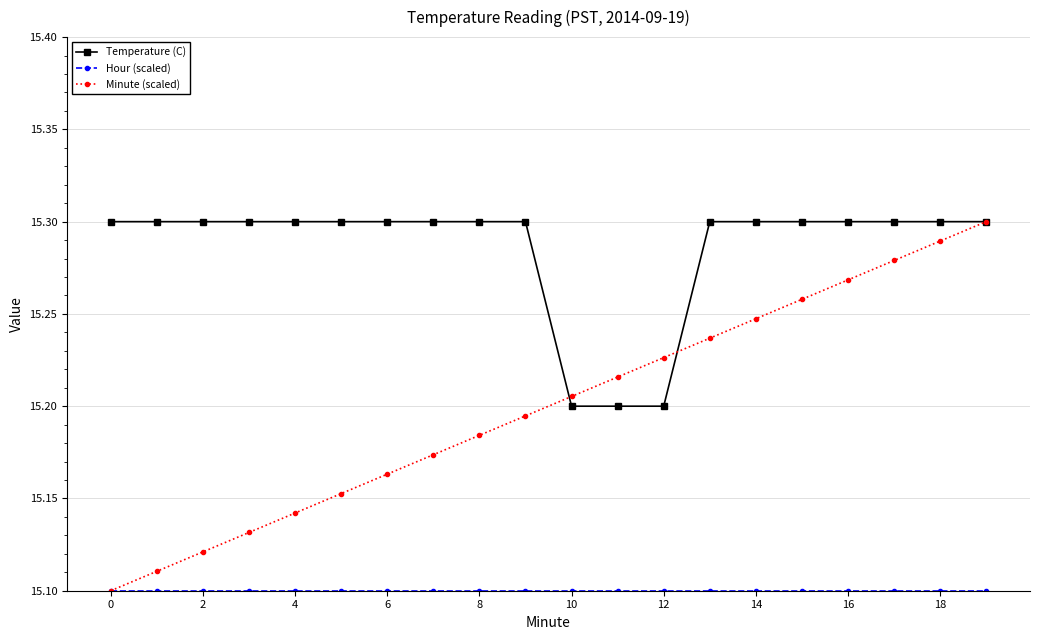

Which series has the largest range (max minus min)?

Minute (scaled)